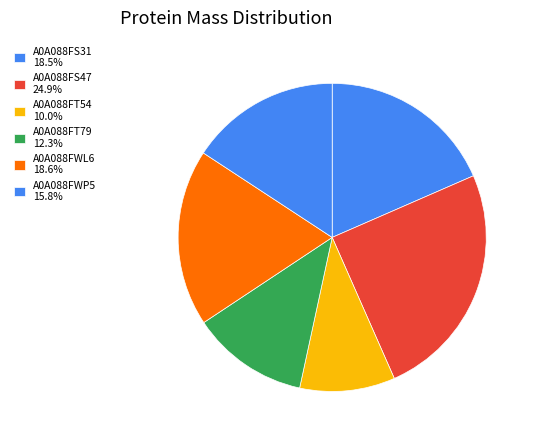

Does any single category account for the majority?

No